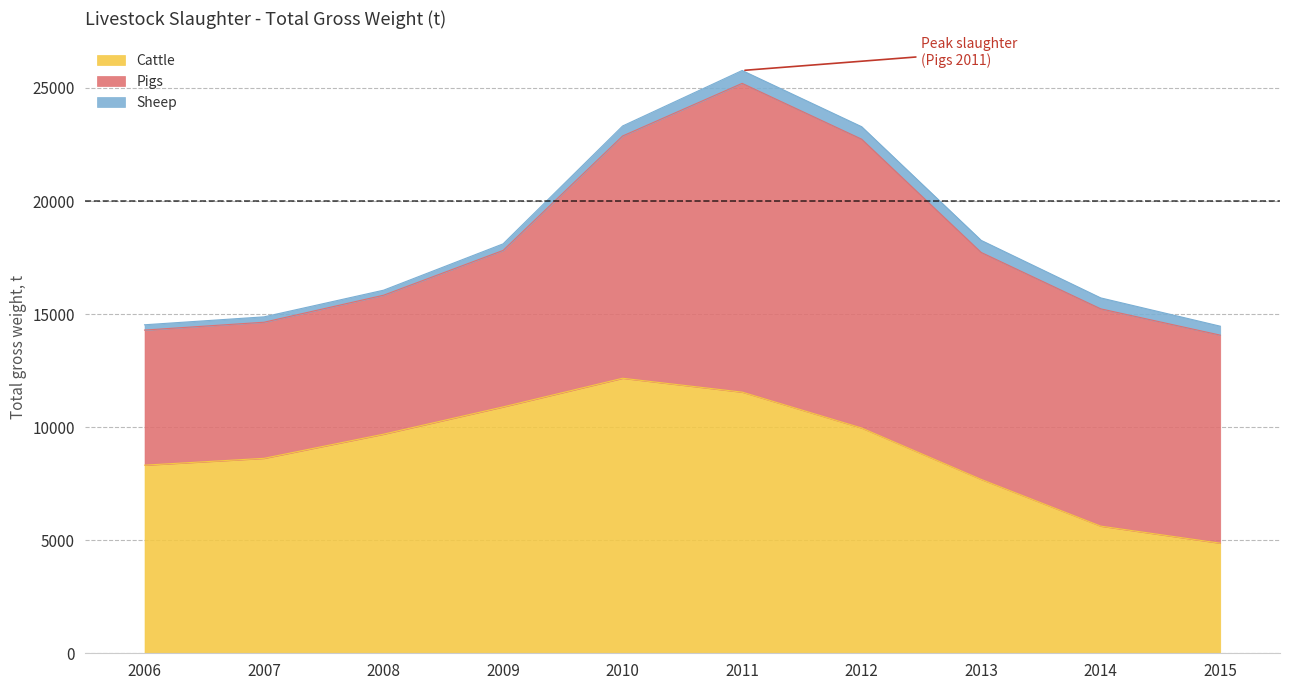

At which category does Cattle - Total gross weight (t) reach its first local peak?

2010